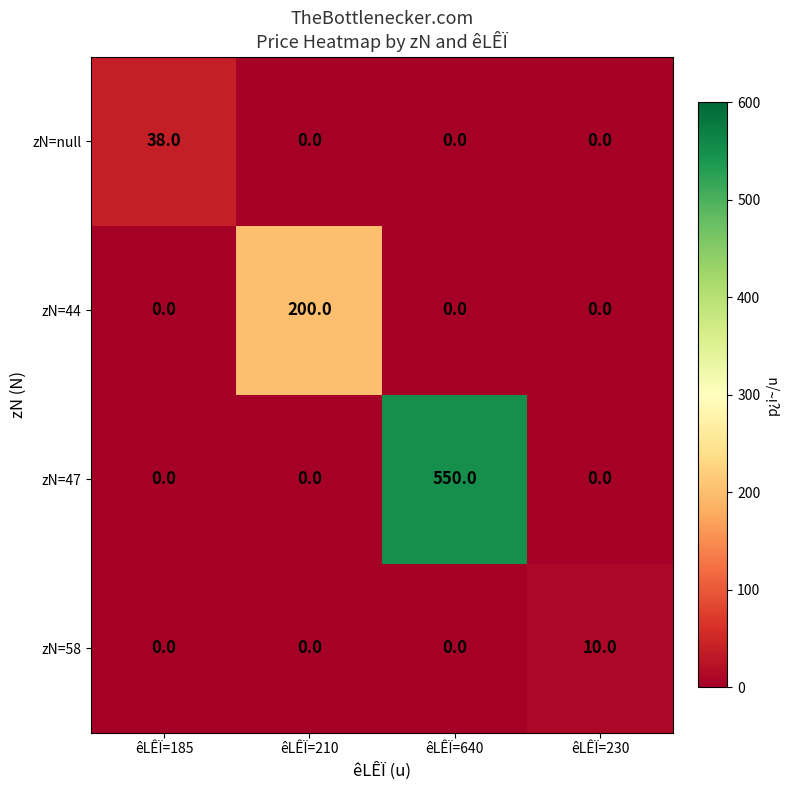

Which series has the largest total across all categories?

zN=47